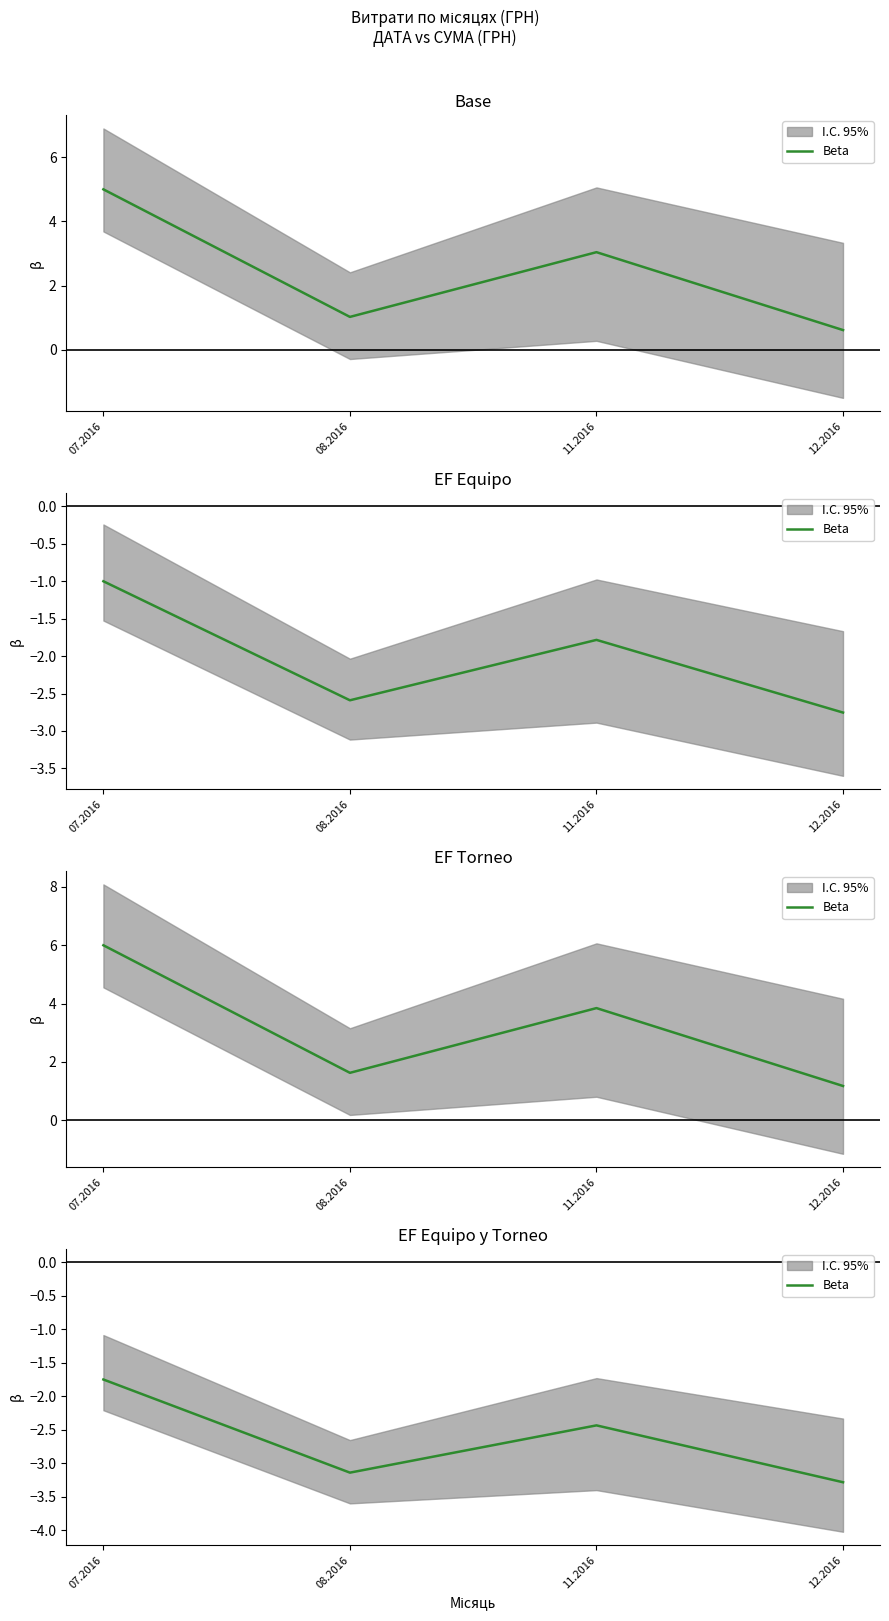

Which category has the highest value across all series?

07.2016